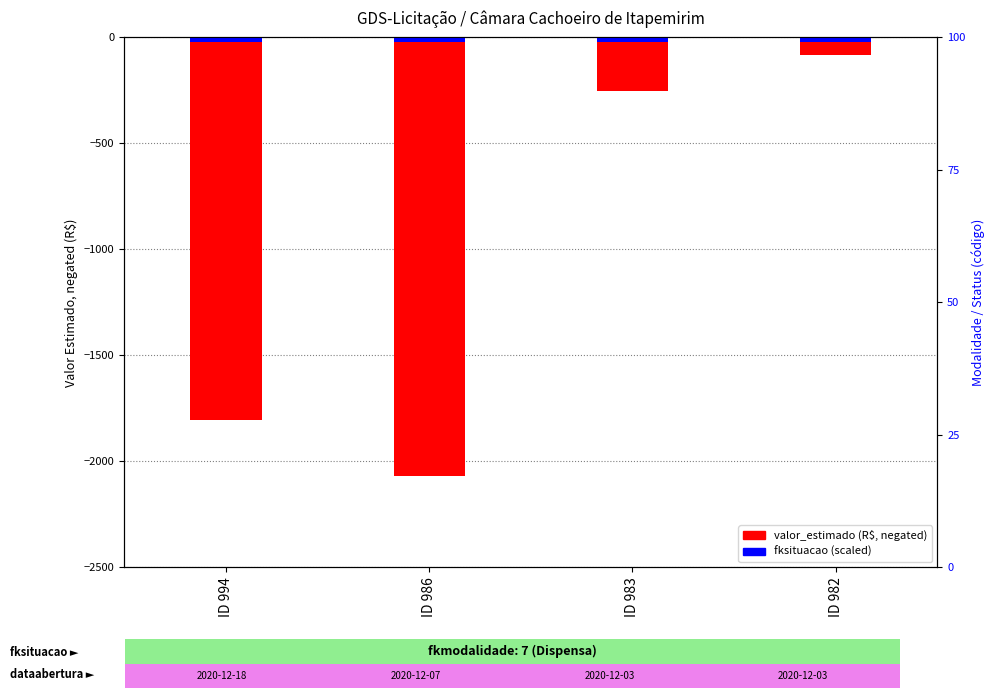

Rank the categories by value from highest to lowest.

ID 982, ID 983, ID 994, ID 986